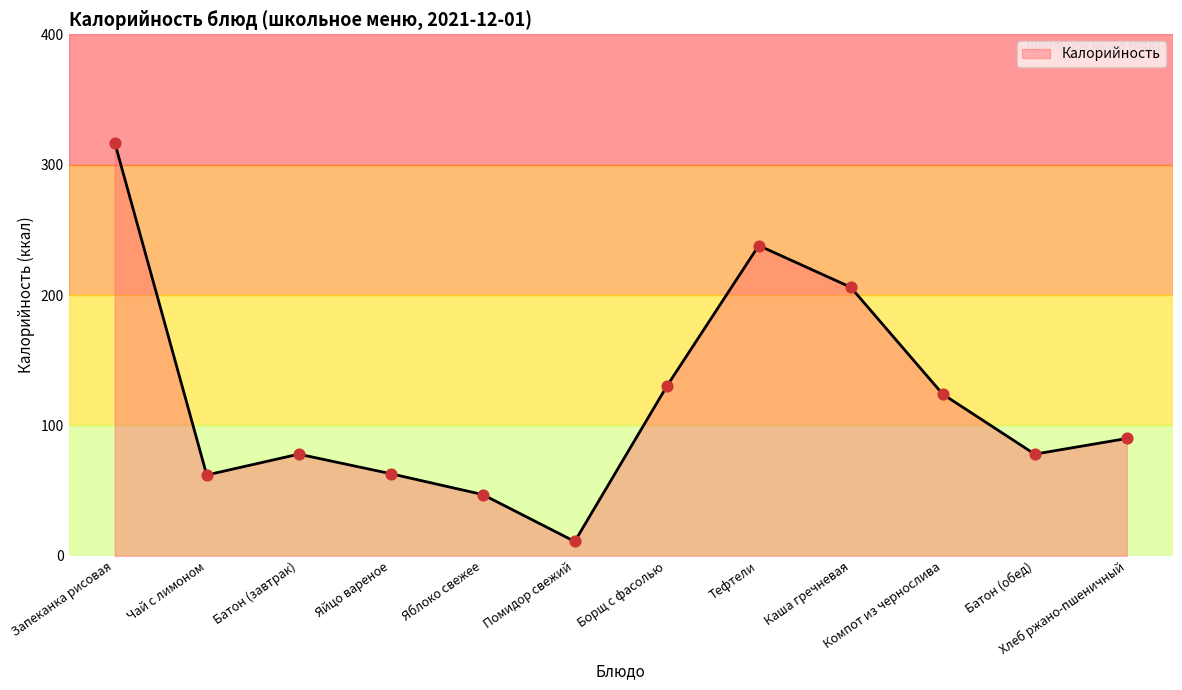

Approximately how many times larger is the value at Батон (завтрак) compared to Хлеб ржано-пшеничный?

0.9